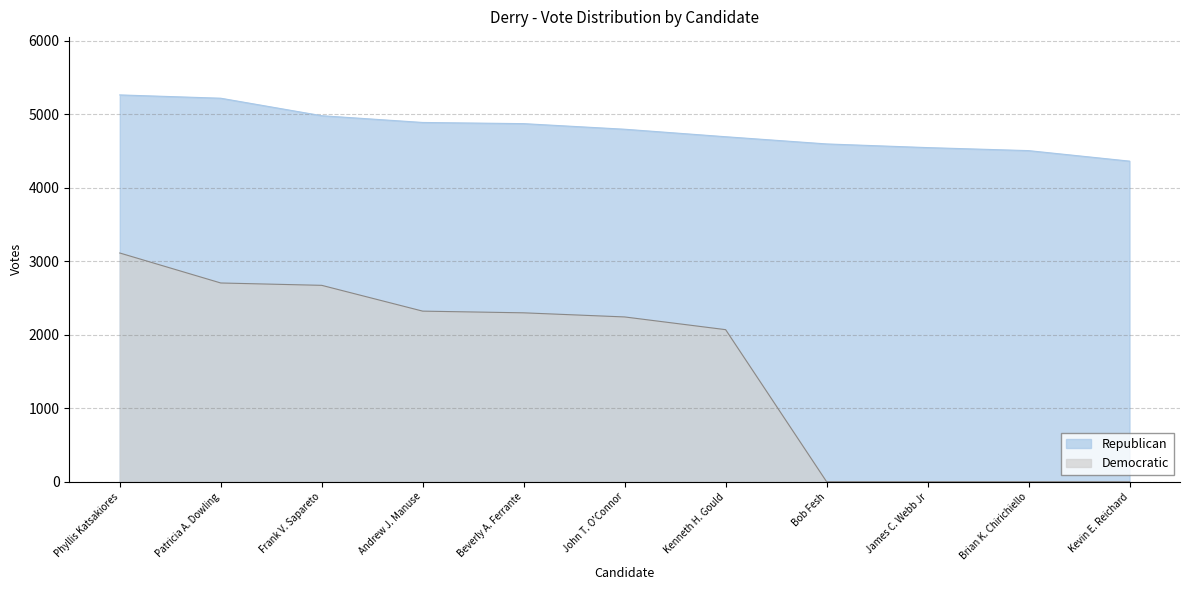

Is the value of Republican at Kevin E. Reichard greater than the value of Democratic at Beverly A. Ferrante?

Yes